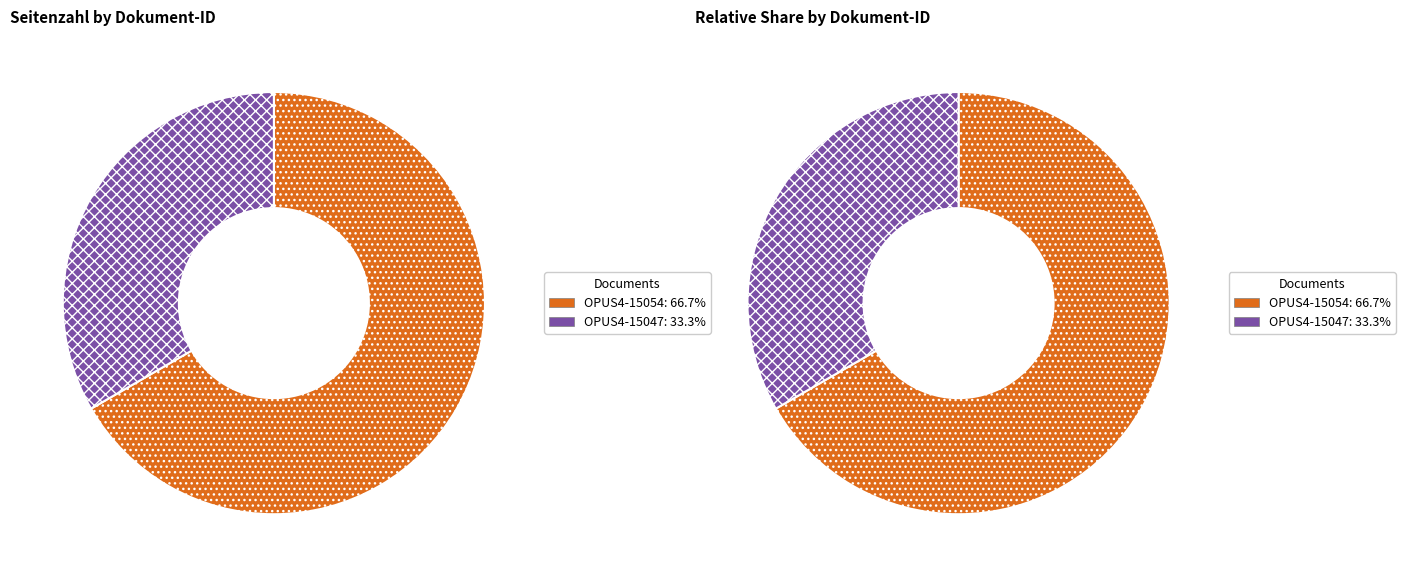

Count the number of slices in the pie.

2